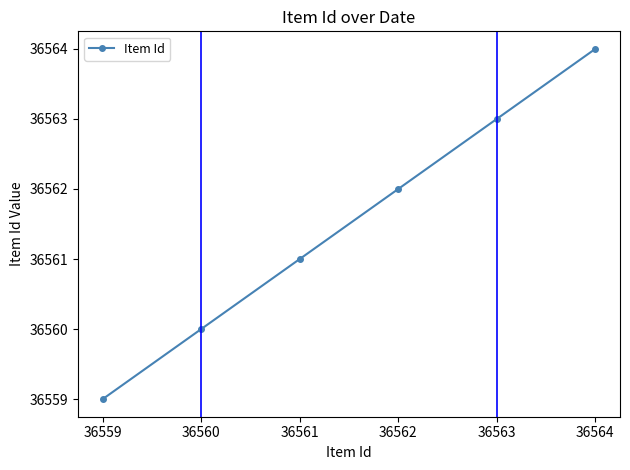

What is the change in value from 36562 to 36563?

+1